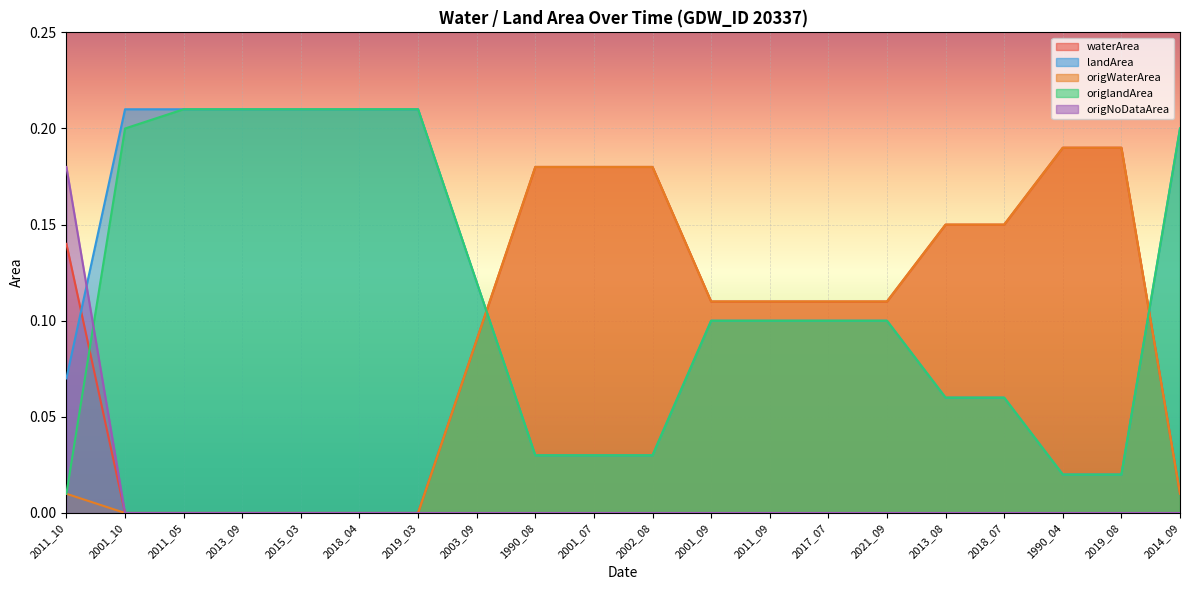

Between 1990_08 and 2018_04, which is larger?

1990_08